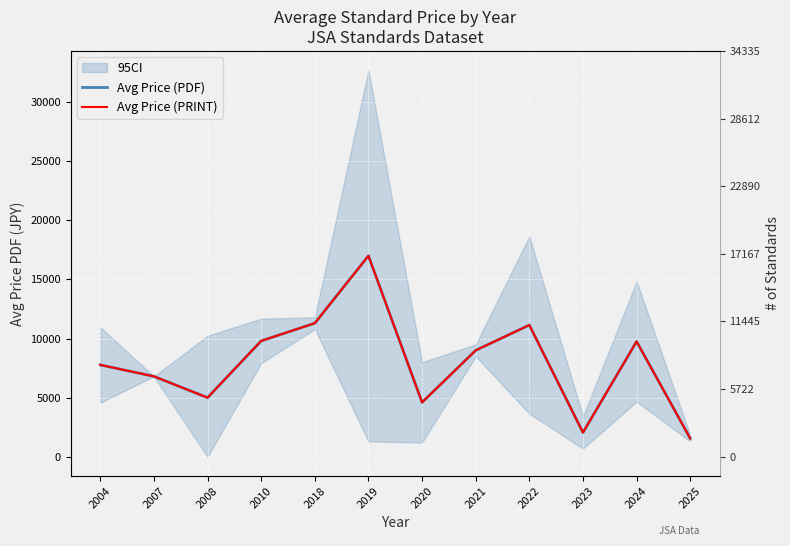

What value does the Avg Price (PDF) series have at 2021?

9000.0